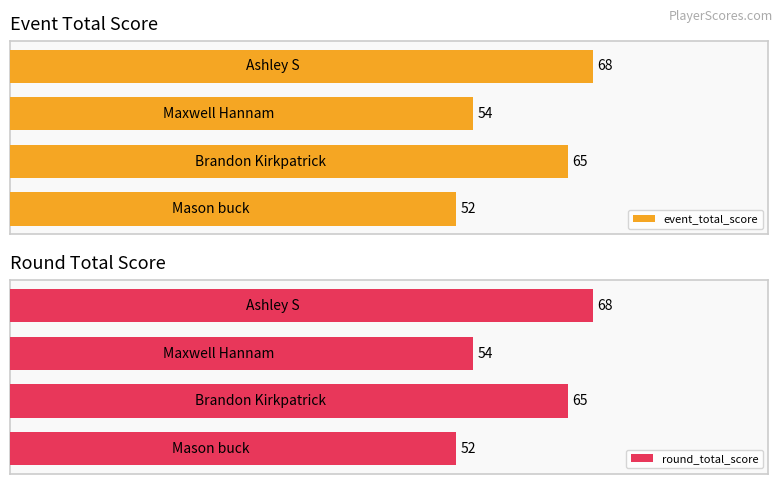

List the series in order of their peak value, highest first.

event_total_score, round_total_score